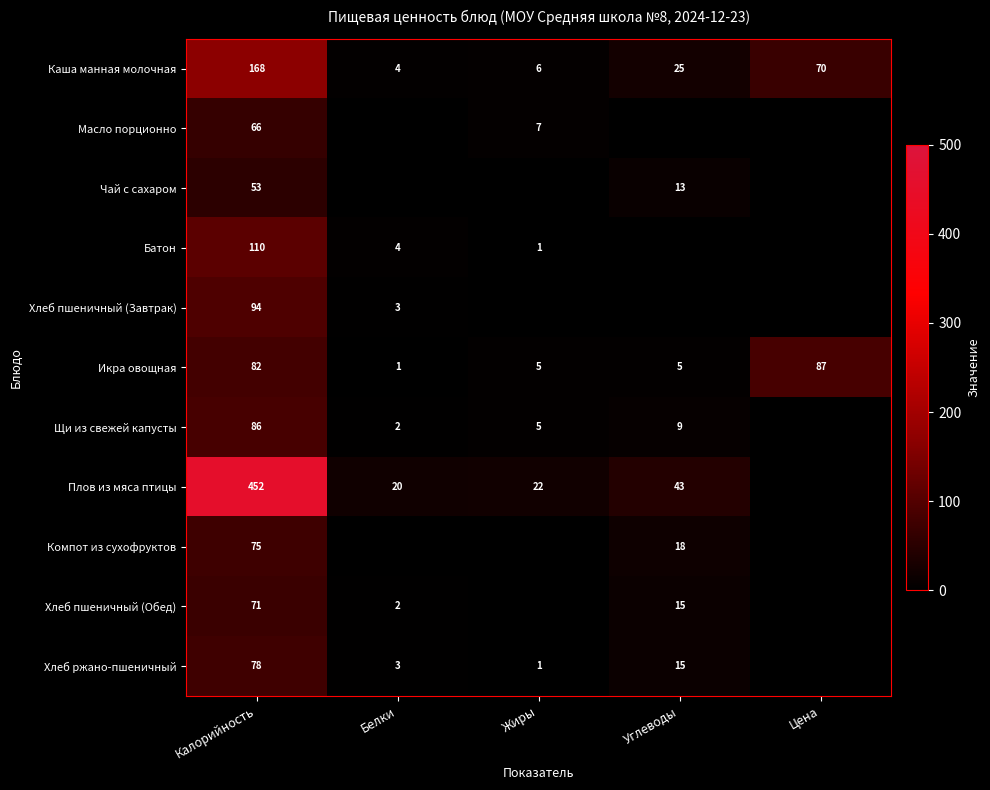

The value of Каша манная молочная at Белки is 2. True or false?

False